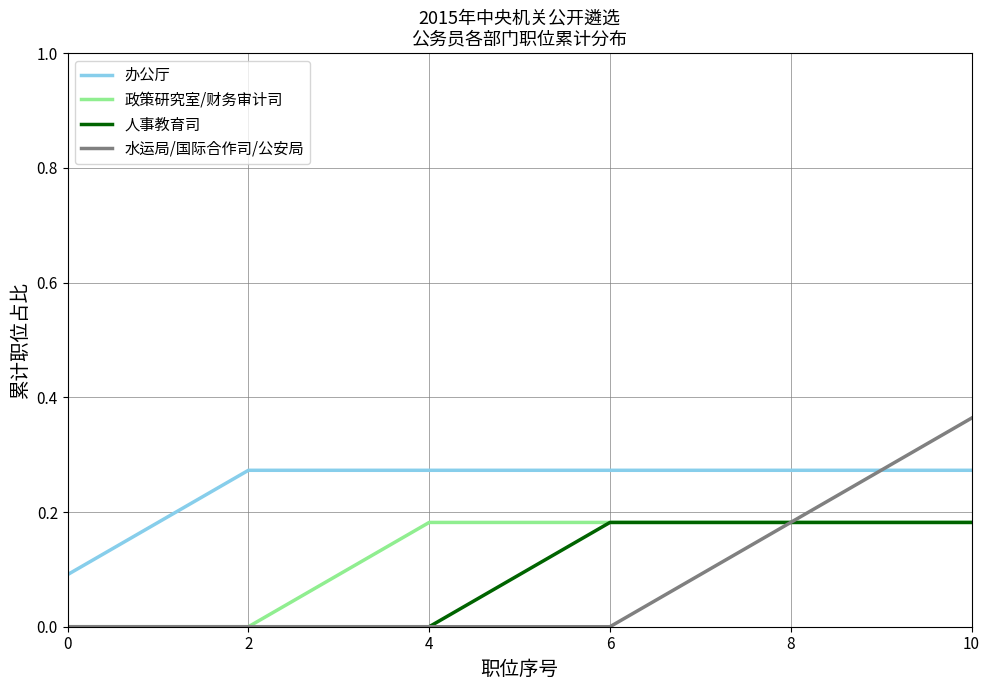

Which series has the largest total across all categories?

办公厅